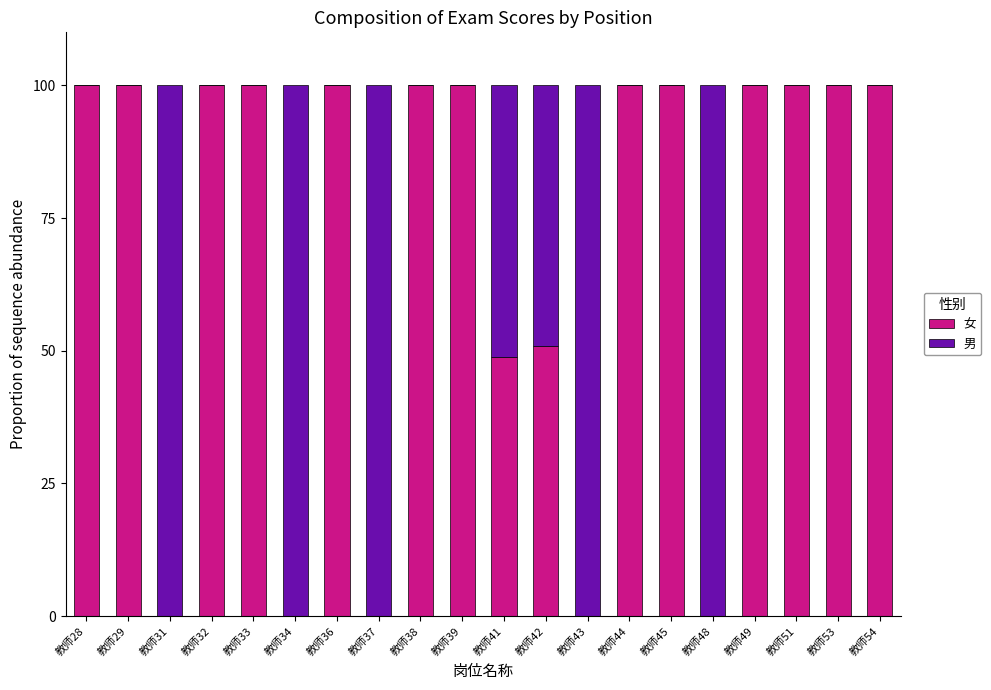

The 女 series shows 0.0 at 教师31. True or false?

True